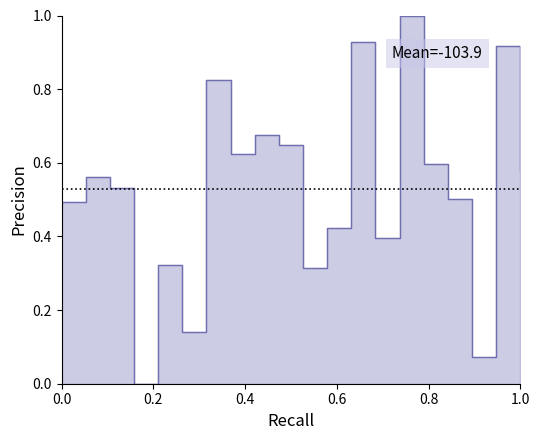

Read the value at 26.

0.4